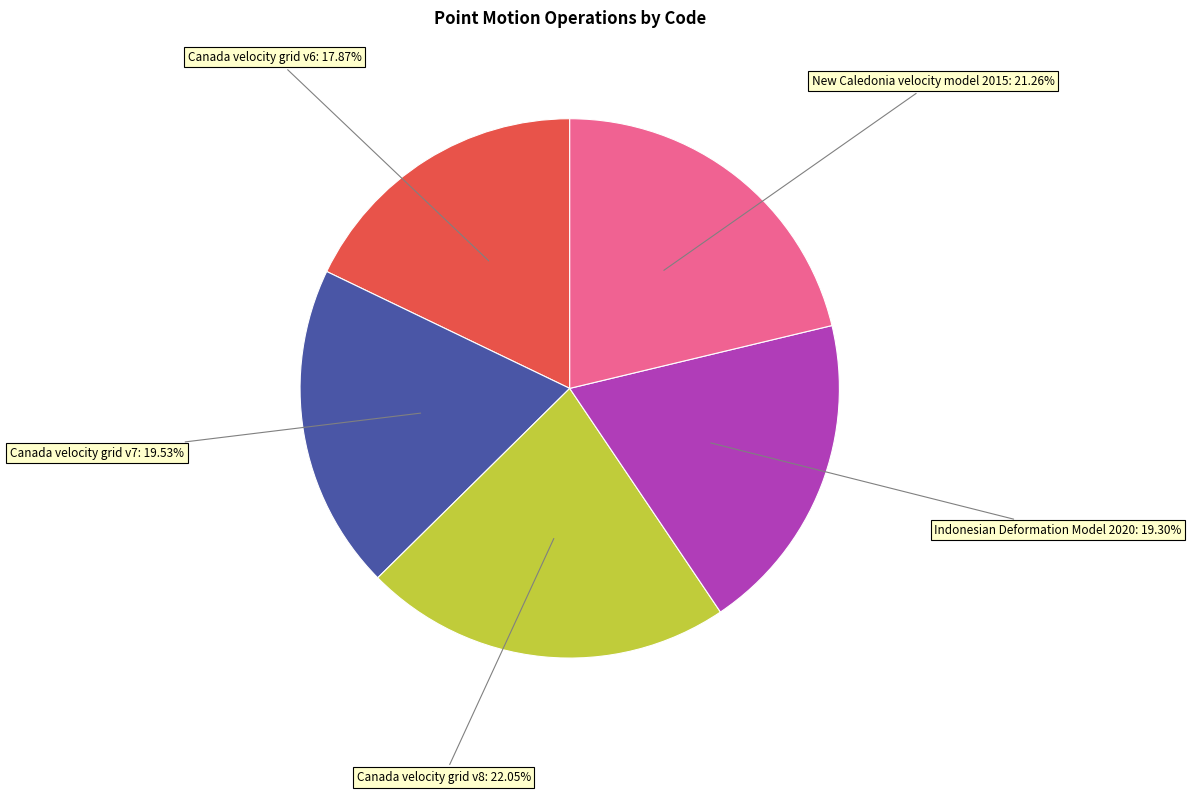

Is there any slice that represents more than half of the pie?

No